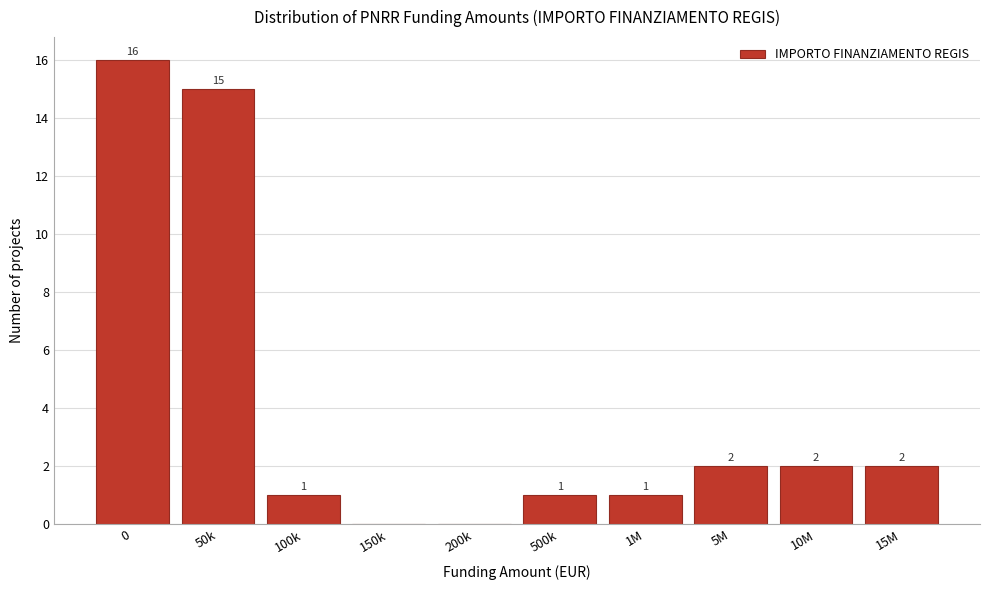

Reading left to right, transcribe all the data shown in this chart.

0=16	50k=15	100k=1	150k=0	200k=0	500k=1	1M=1	5M=2	10M=2	15M=2